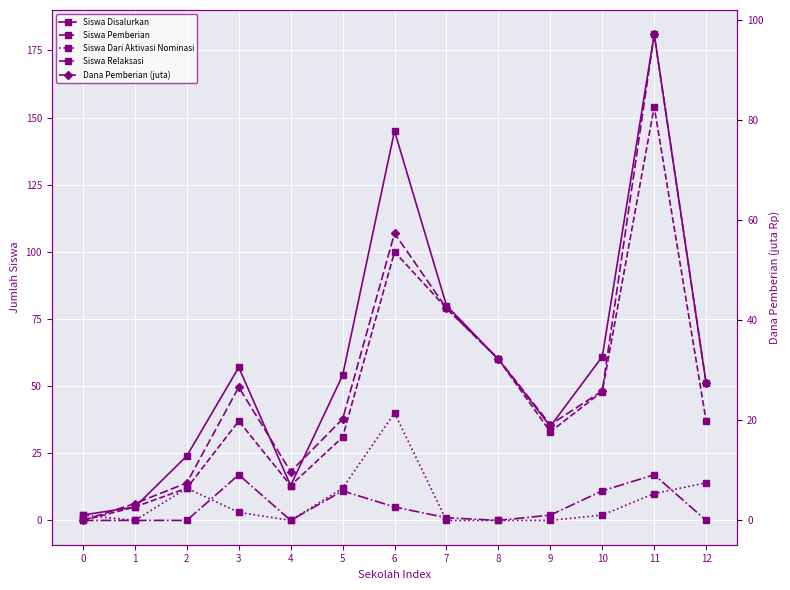

How many values in Siswa Relaksasi are above zero?

7